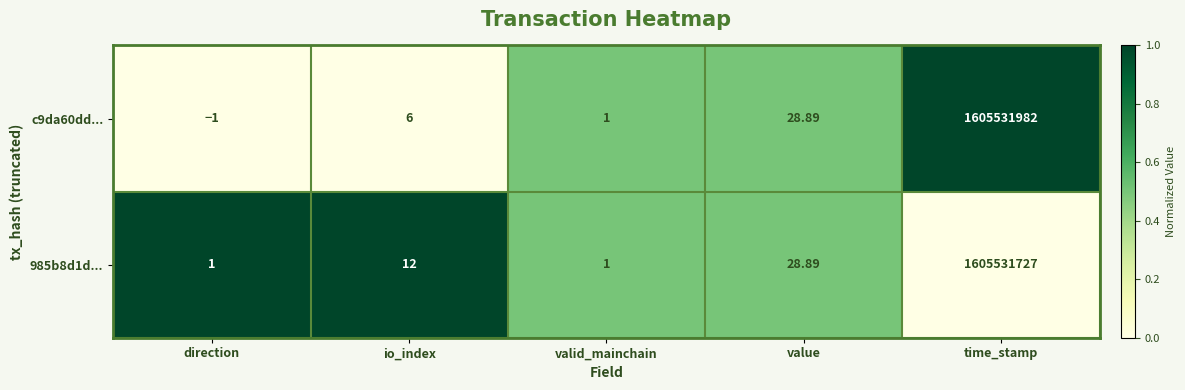

Which category has the lowest value in the c9da60dd... series?

direction